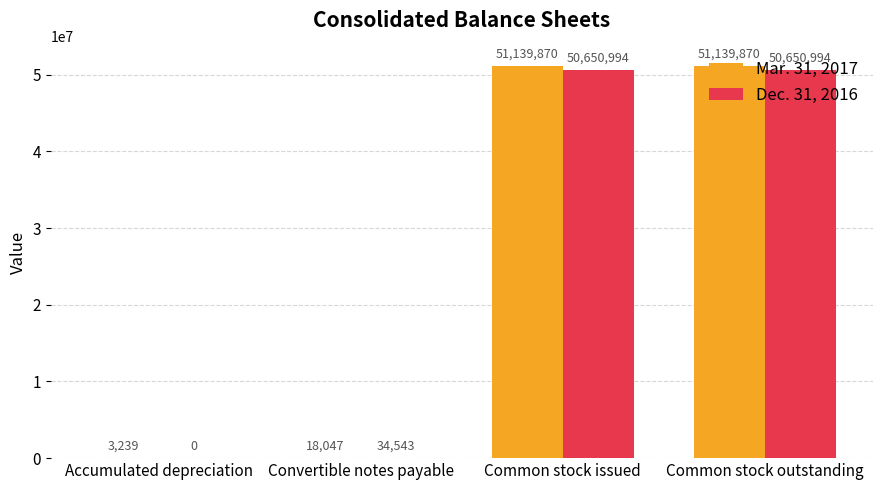

Count the number of categories in the chart.

4